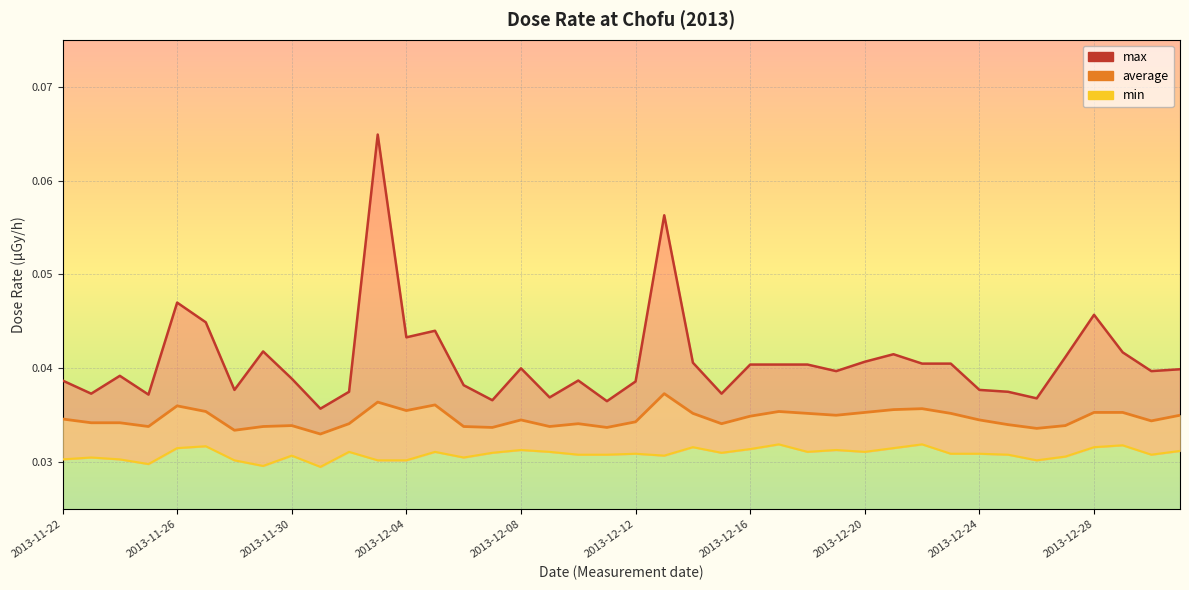

Rank the series at 2013-12-16 from lowest to highest value.

min, average, max